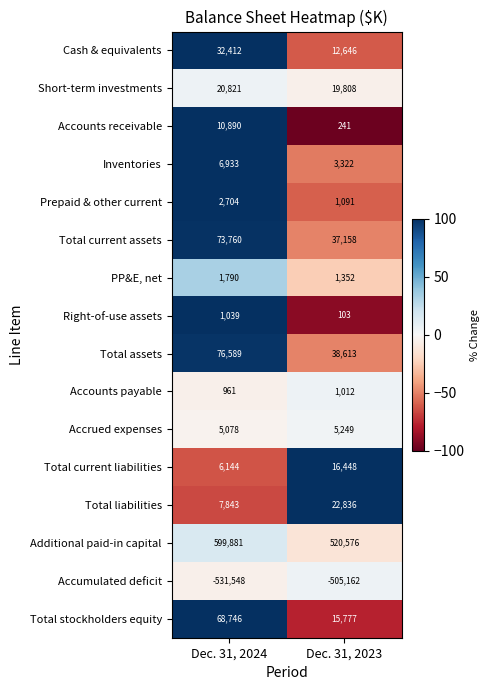

What is the minimum value for Total stockholders equity?

15777